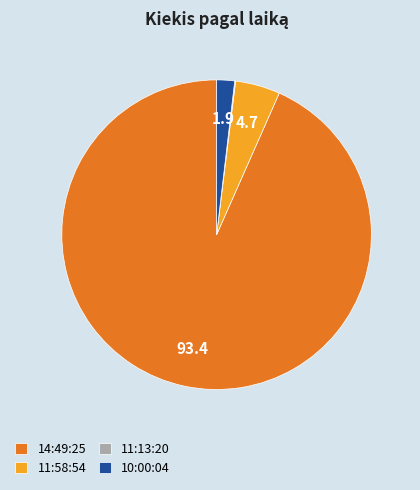

Which has a higher value, 14:49:25 or 10:00:04?

14:49:25